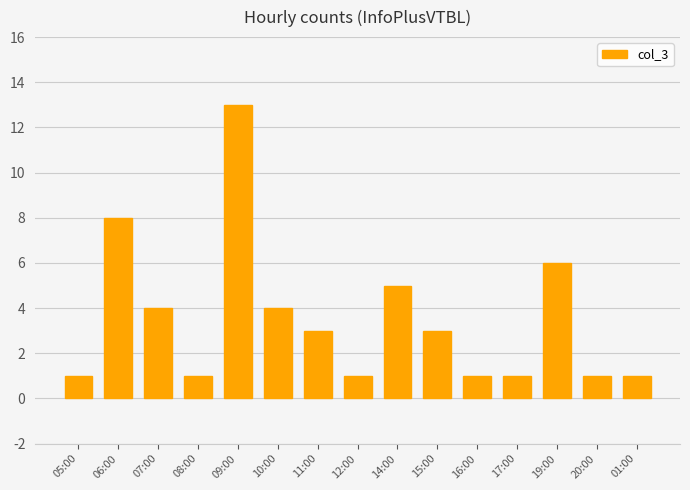

What is the sum of all values?

53